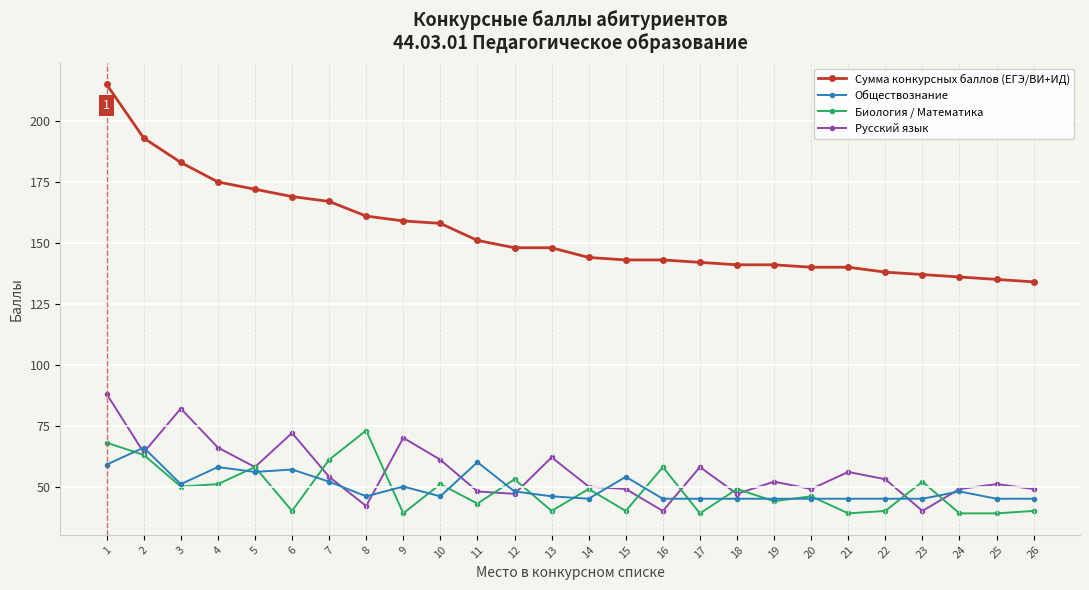

At how many categories does at least one series exceed 88?

26